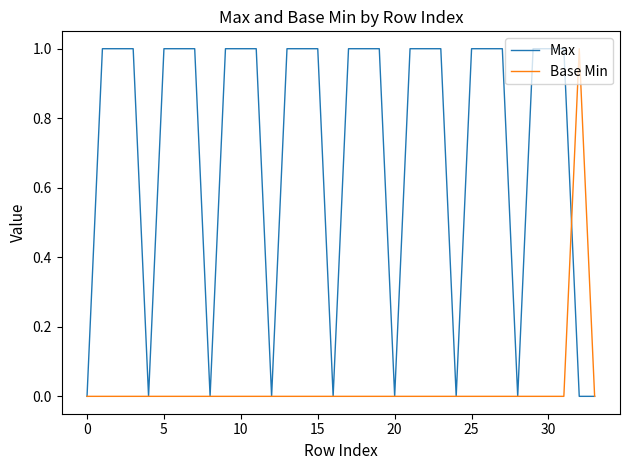

Rank the series by their average value, from lowest to highest.

Base Min, Max